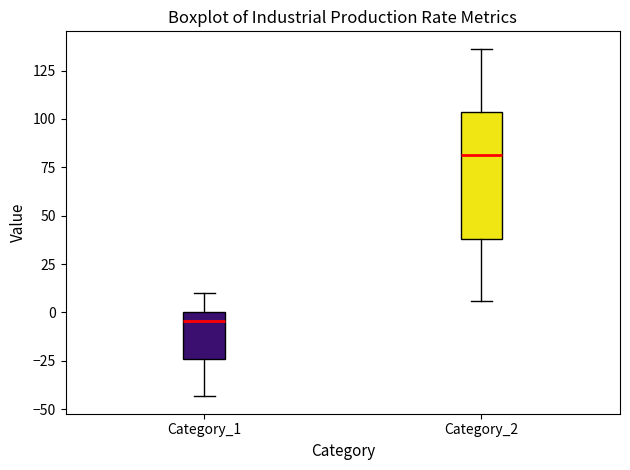

Where does the median line of the box for Category_2 sit on the y-axis? The values are not printed on the chart, so give them approximately, as read against the axis.

80